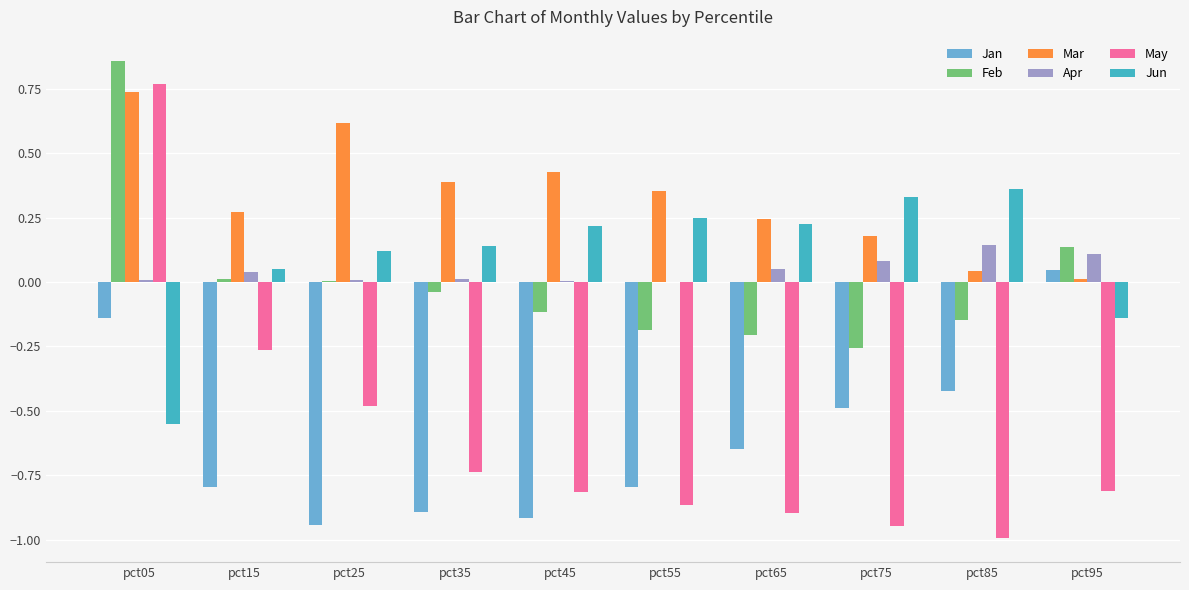

Is the value of Jun at pct55 greater than the value of Mar at pct55?

No